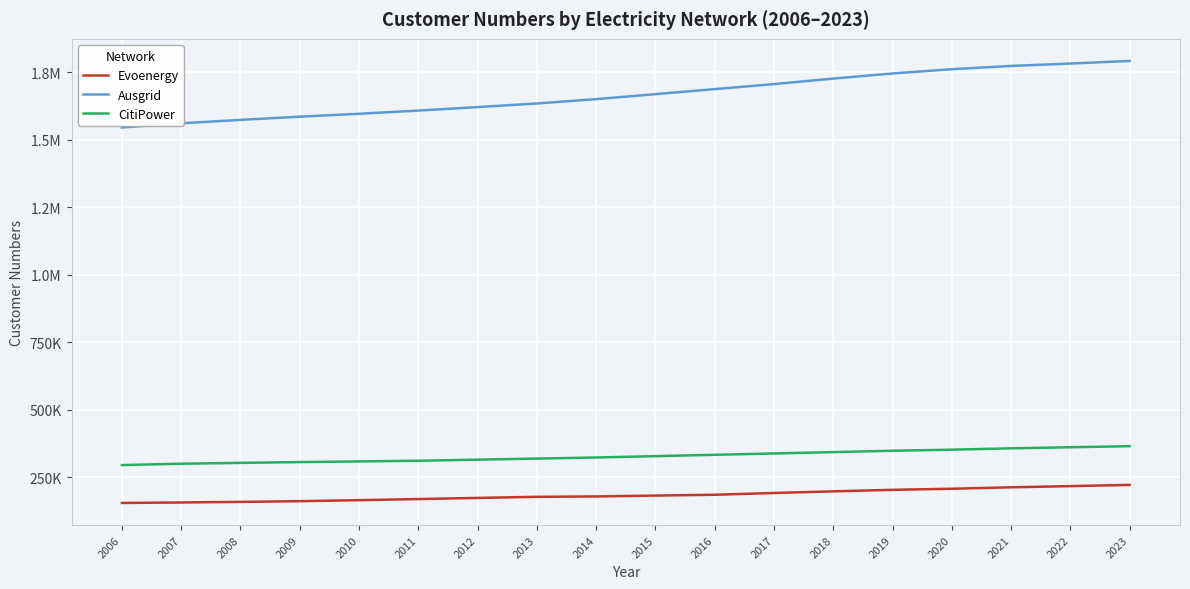

Where is Evoenergy nearest to the value 187969?

2016